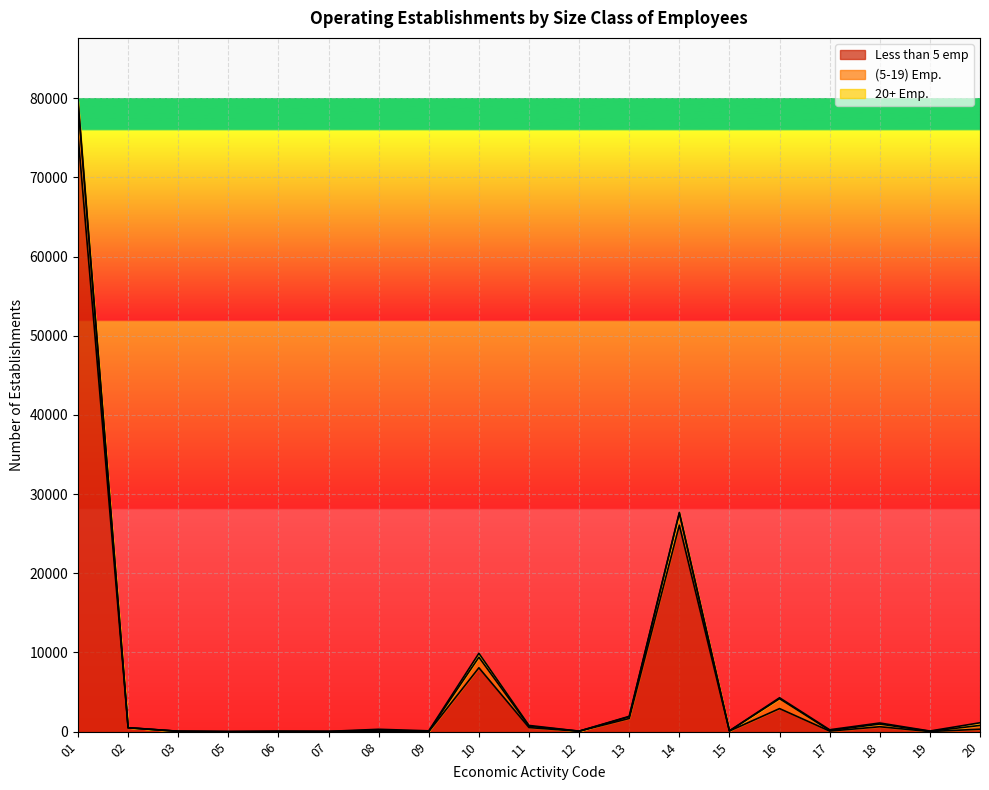

Does the chart display data point markers on the line(s)?

No